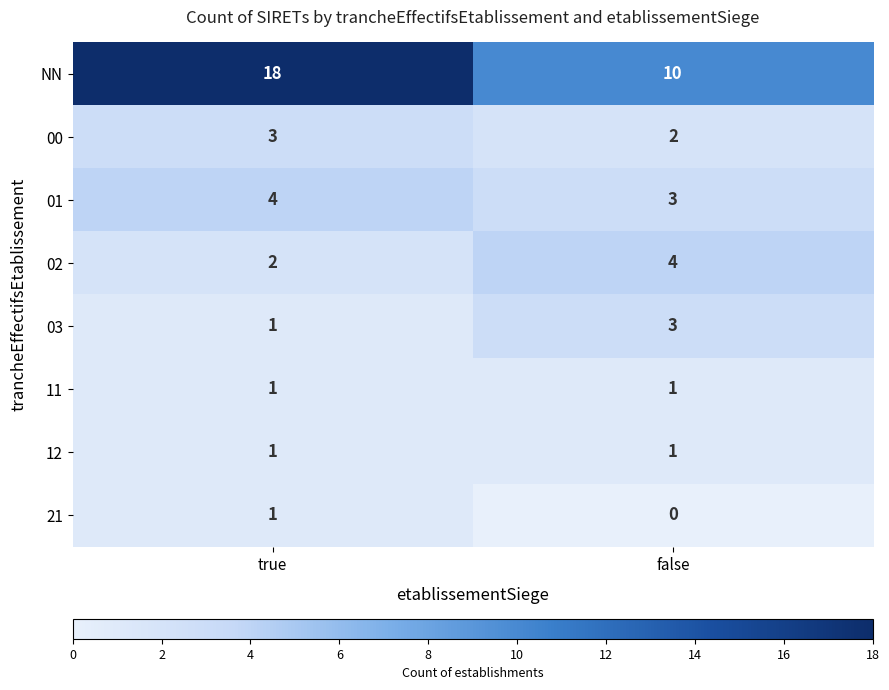

What value does the 01 series have at false?

3